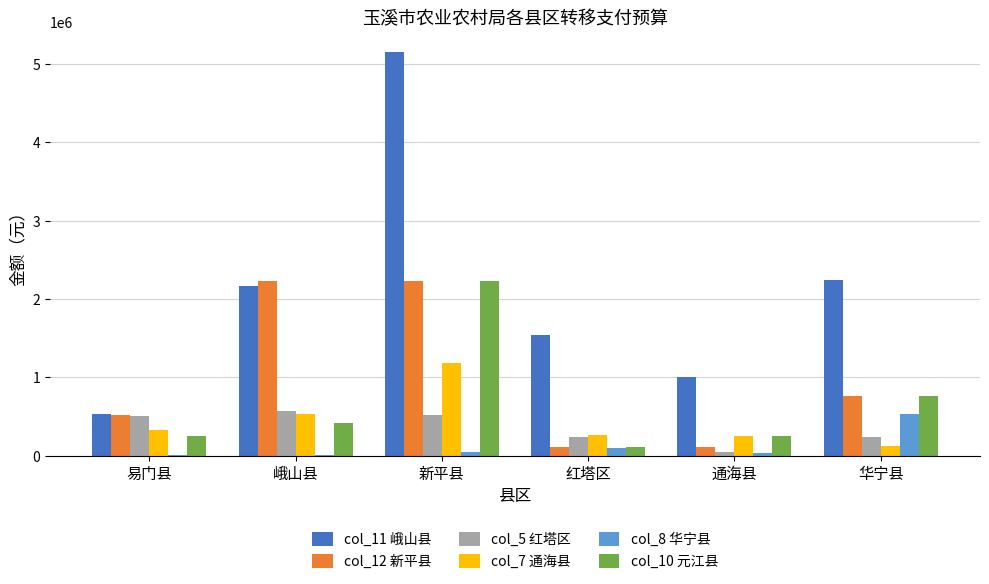

What is the maximum value shown in the chart?

5150276.1